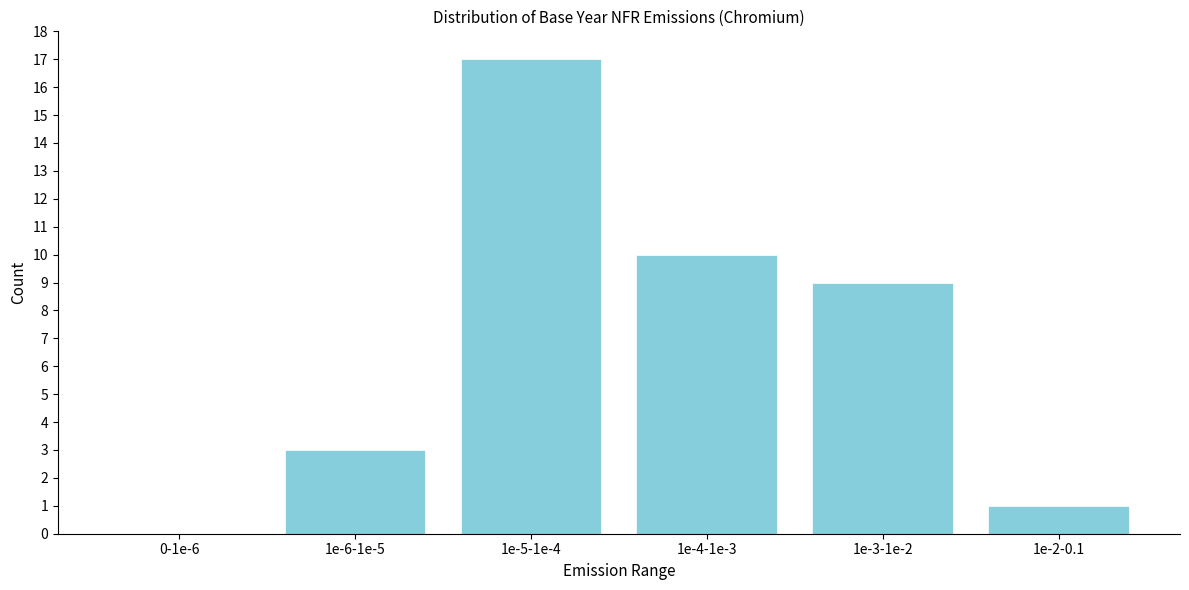

Reading left to right, extract all data points from this chart.

0-1e-6=0	1e-6-1e-5=3	1e-5-1e-4=17	1e-4-1e-3=10	1e-3-1e-2=9	1e-2-0.1=1